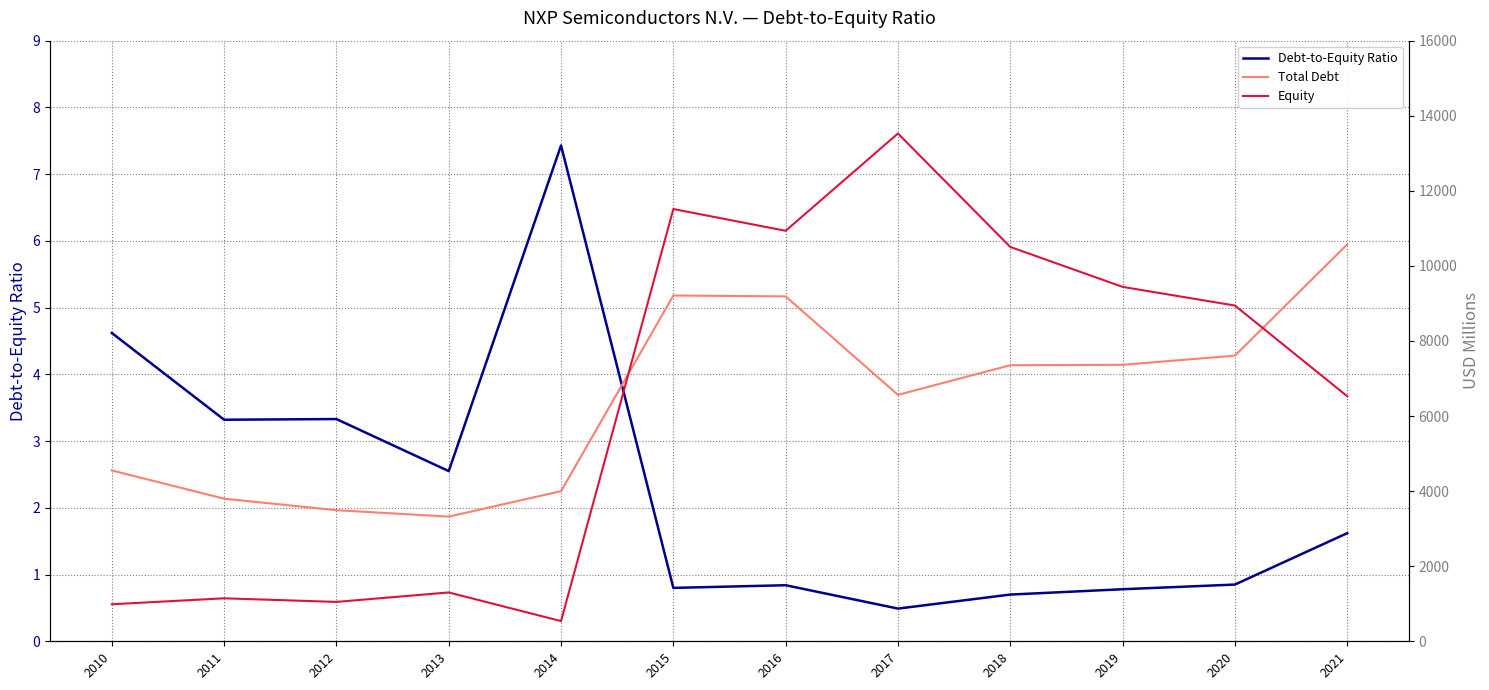

Does the chart display data point markers on the line(s)?

No